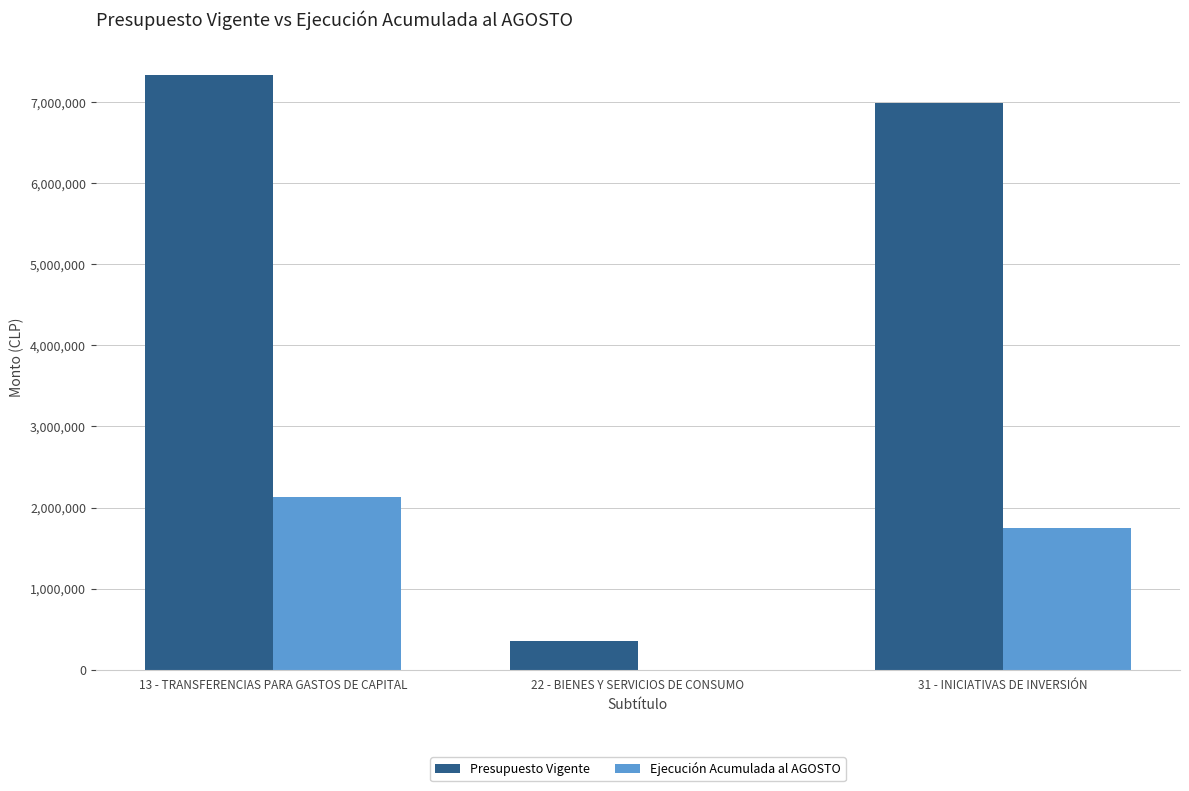

What are all the series names shown in the legend?

Presupuesto Vigente, Ejecución Acumulada al AGOSTO